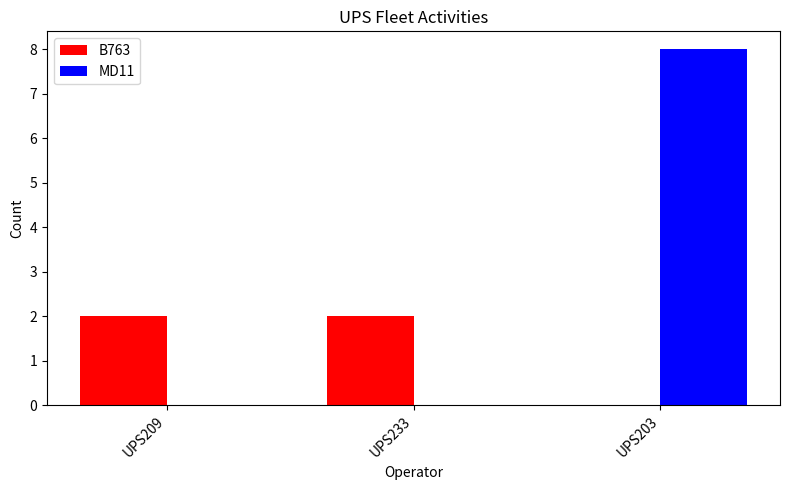

Does the chart contain stacked bars?

No